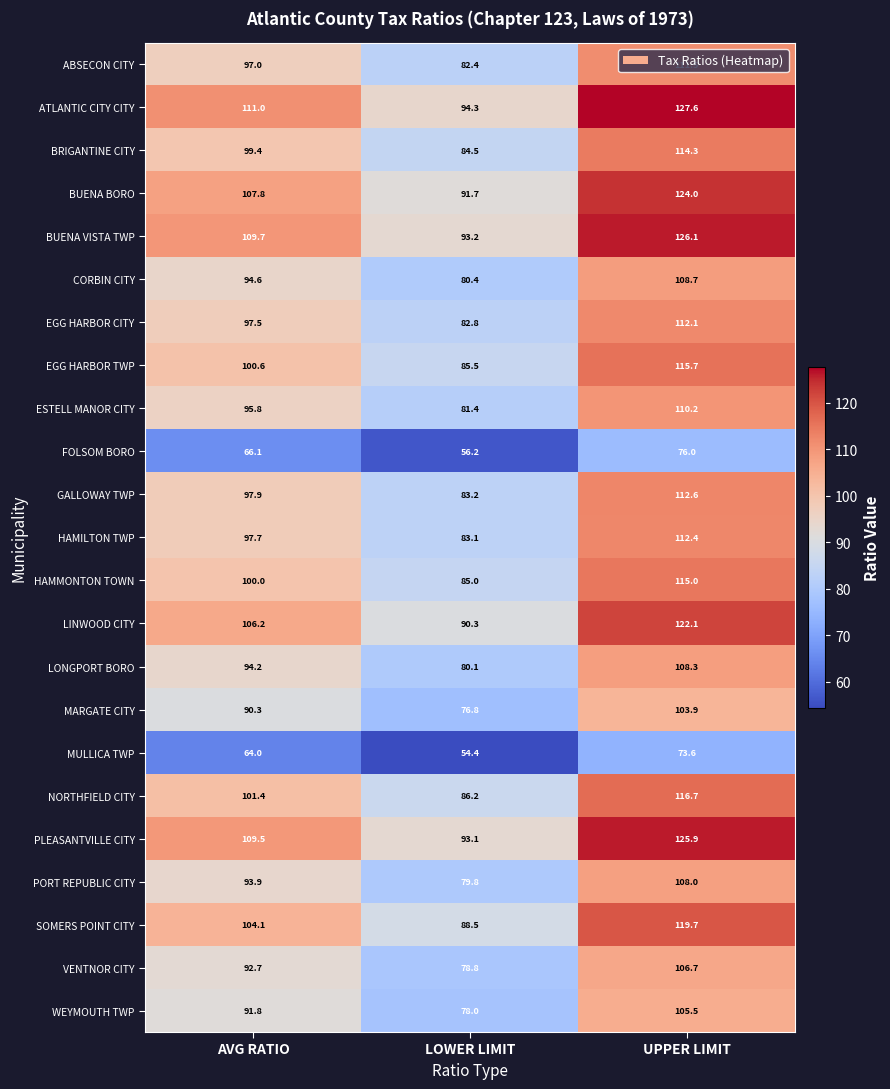

What is the maximum value shown in the chart?

127.6